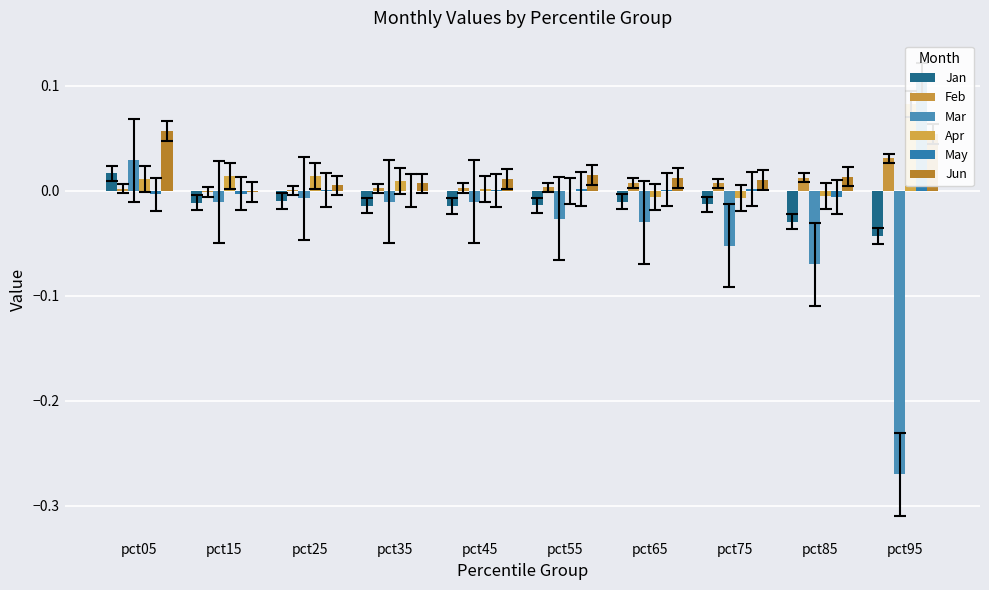

What is the maximum value shown in the chart?

0.1